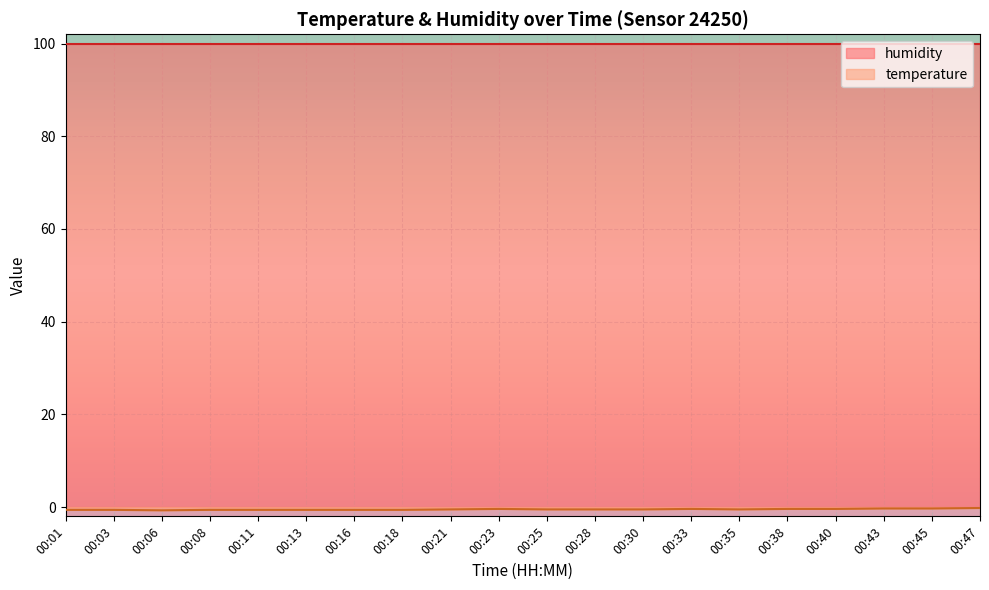

Which series has the largest total across all categories?

humidity